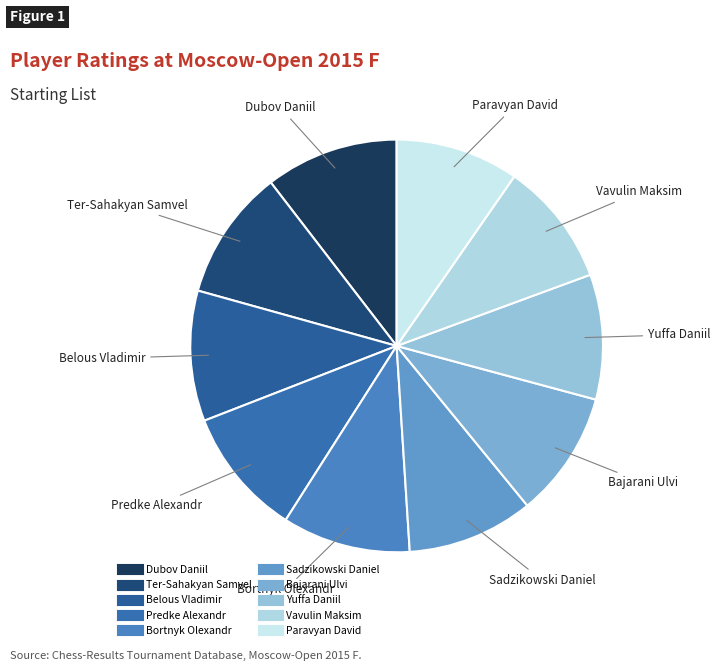

Do Predke Alexandr and Vavulin Maksim together represent more than half of the pie?

No